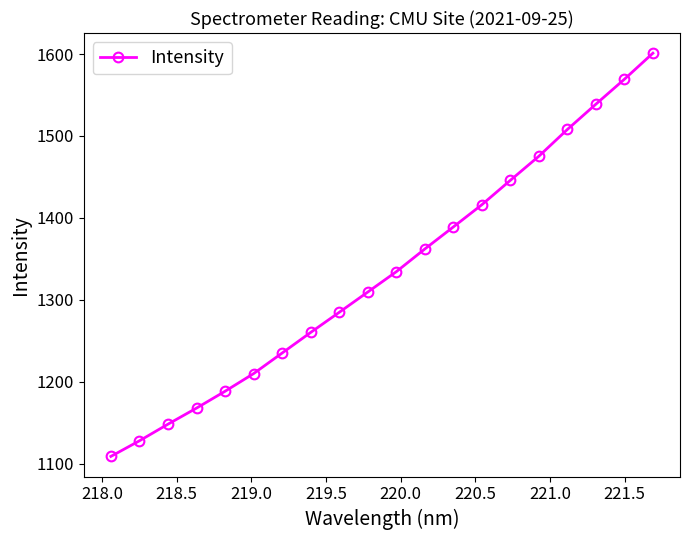

What is the value of the 6th point from the left?

1210.0